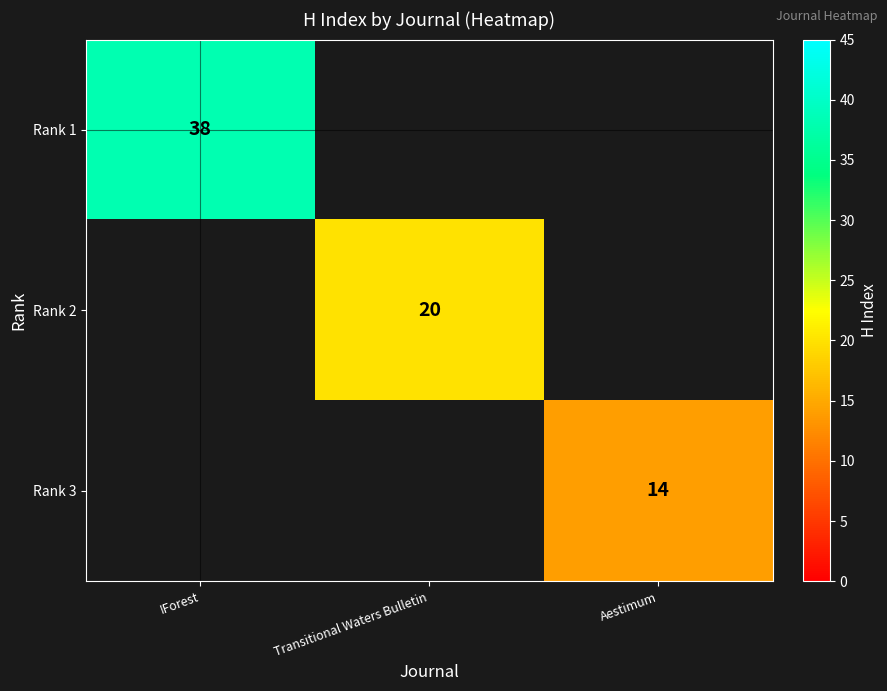

The Rank 1 series shows 24 at IForest. True or false?

False